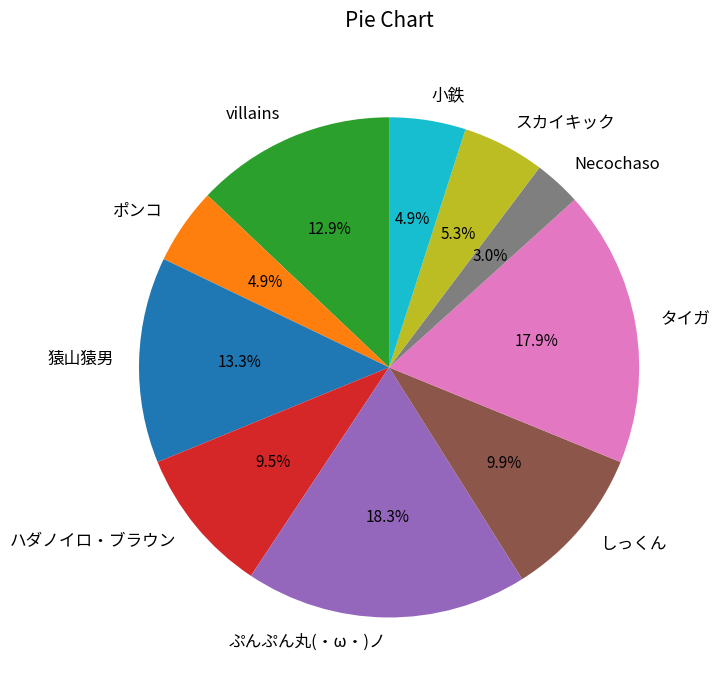

What portion of the pie excludes ハダノイロ・ブラウン?

90.5%